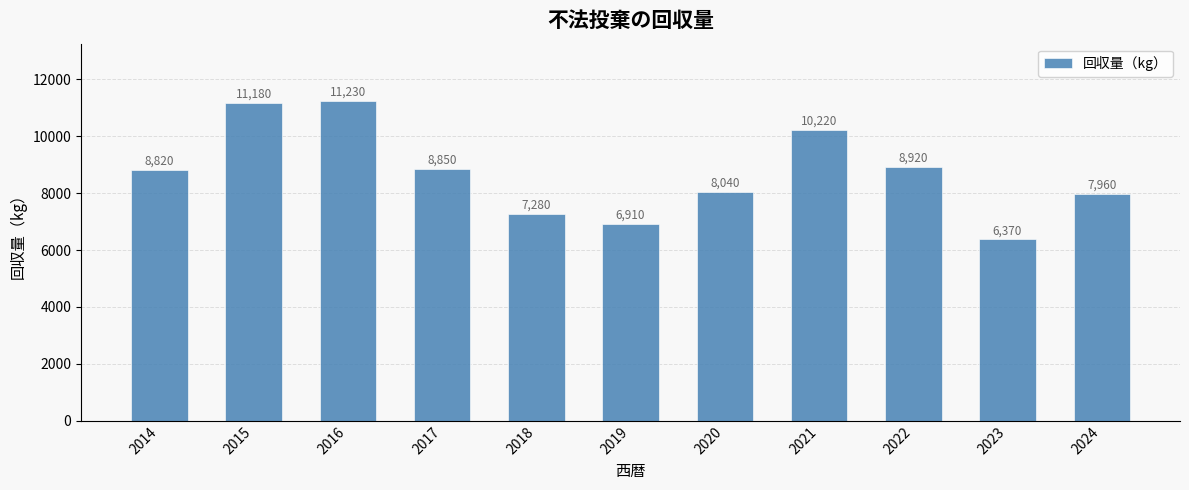

What is the ratio of the value at 2022 to the value at 2021?

0.9